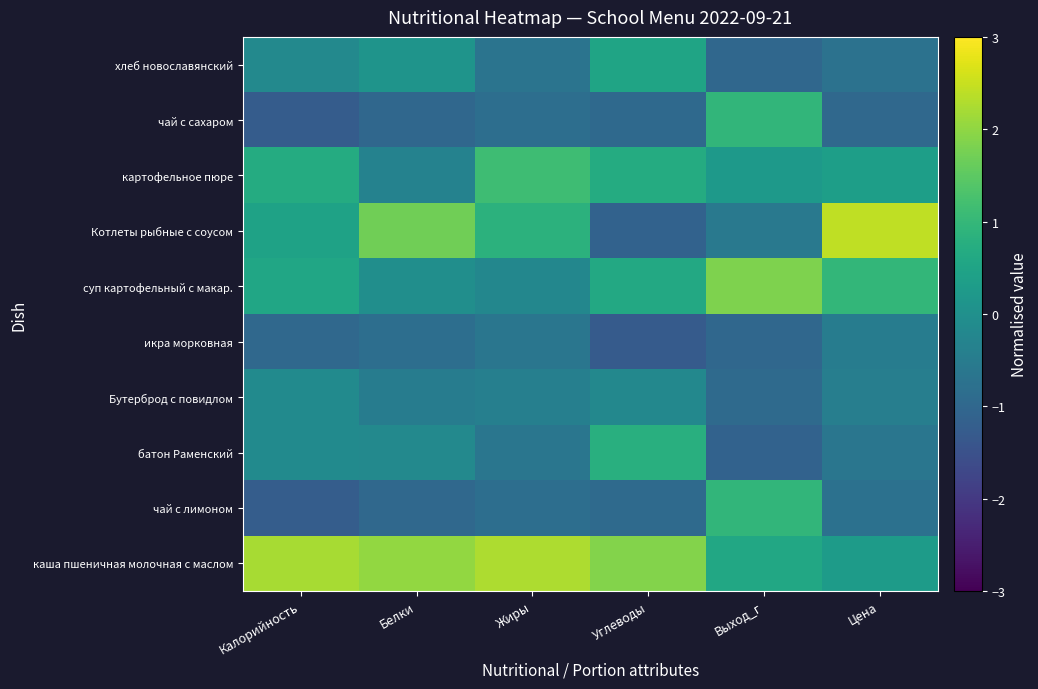

At how many categories does at least one series exceed 0?

6